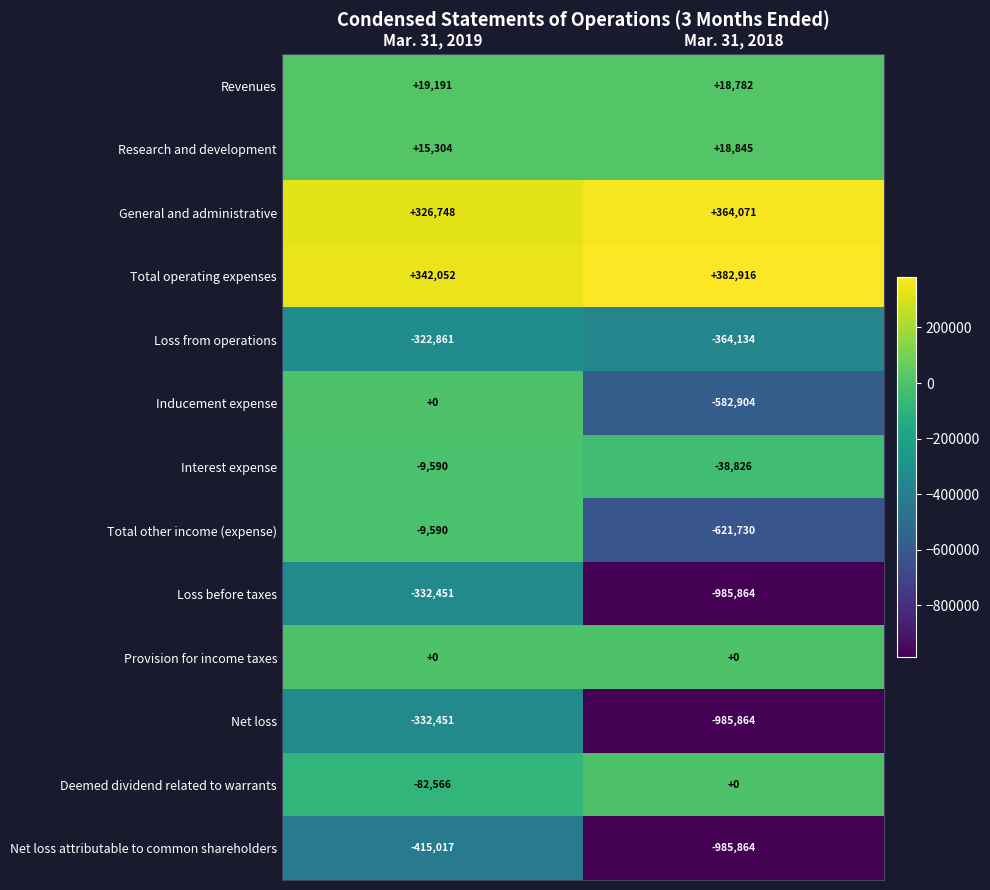

What is the difference between the Inducement expense values at Mar. 31, 2019 and Mar. 31, 2018?

582904